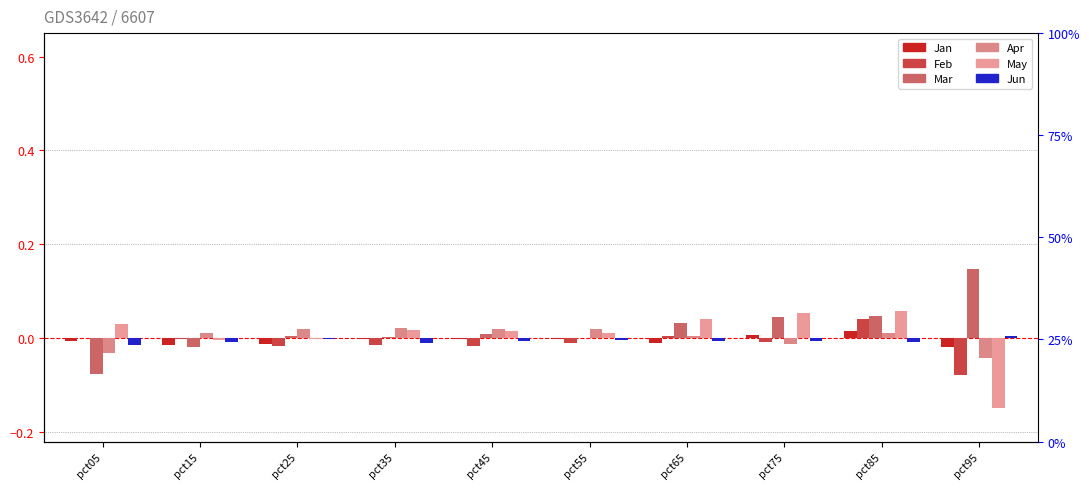

Is it true that Jan equals -0.0 at pct95?

True